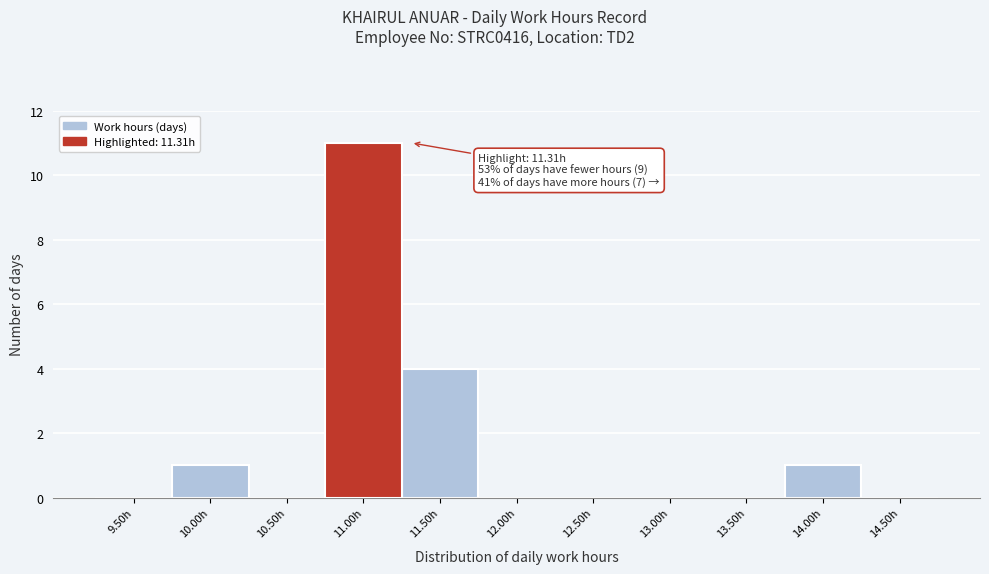

Reading left to right, transcribe all the data shown in this chart.

9.50h=0	10.00h=1	10.50h=0	11.00h=11	11.50h=4	12.00h=0	12.50h=0	13.00h=0	13.50h=0	14.00h=1	14.50h=0